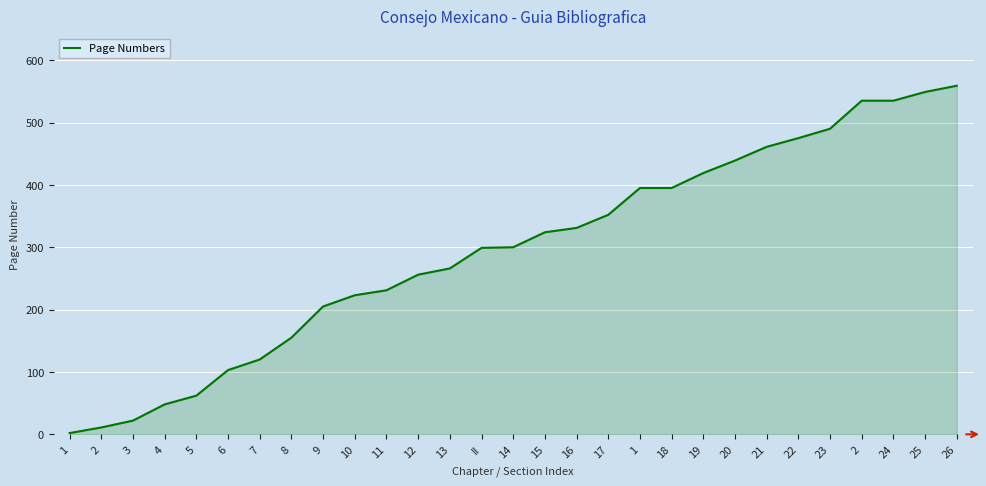

List the labels in order of value, largest first.

26, 25, 2, 24, 23, 22, 21, 20, 19, 1, 18, 17, 16, 15, 14, II, 13, 12, 11, 10, 9, 8, 7, 6, 5, 4, 3, 2, 1